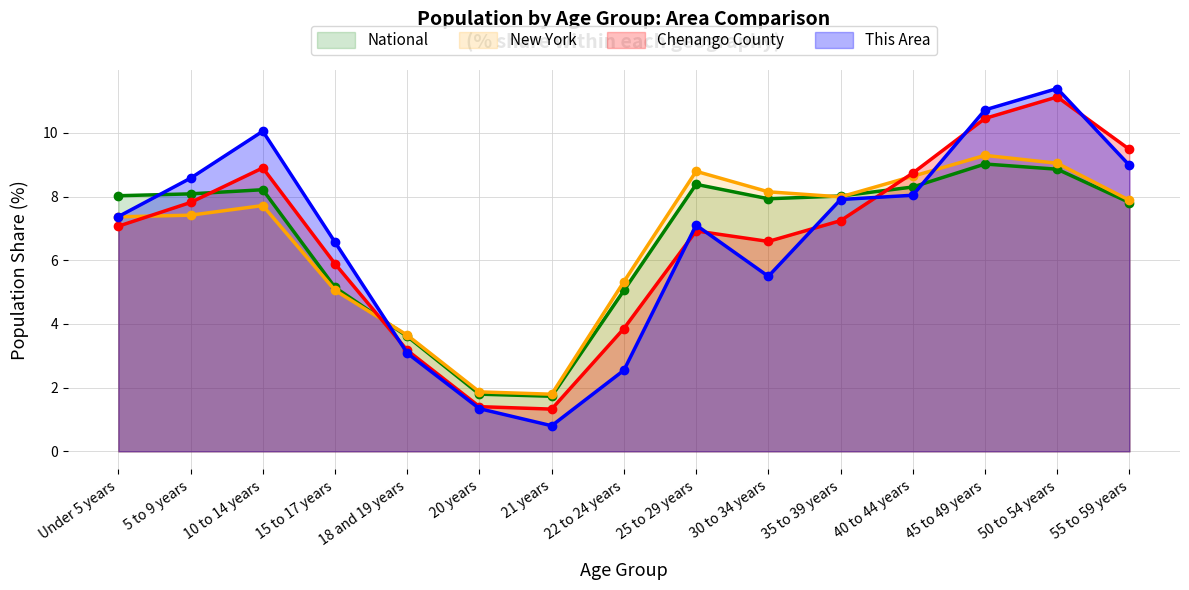

True or false: New York and National intersect in this chart.

True